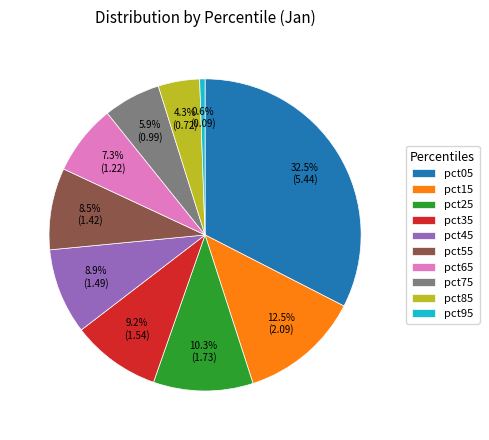

Combined, do pct55 and pct15 account for over 50%?

No